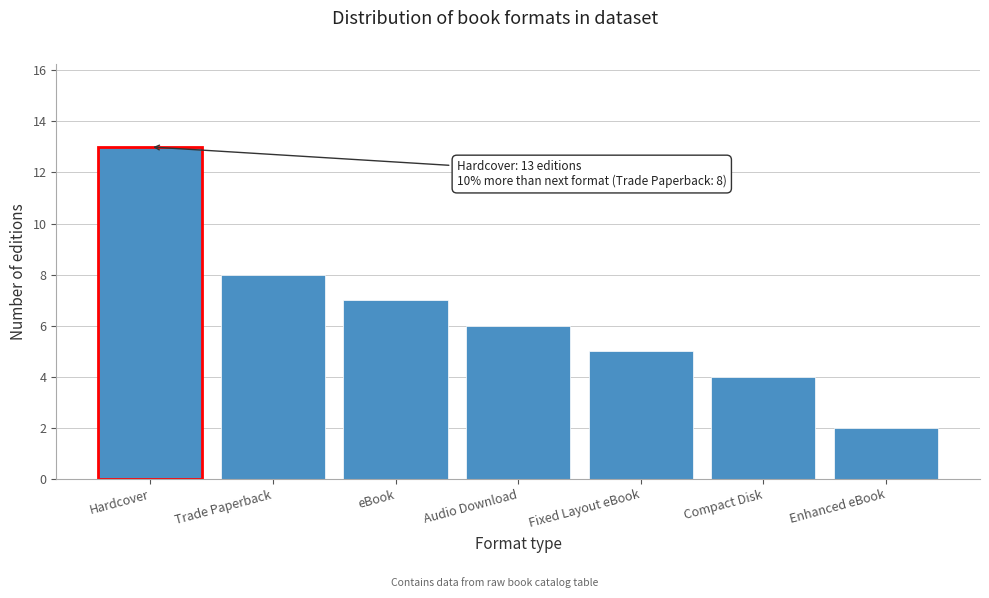

Reading left to right, transcribe all the data shown in this chart.

13	8	7	6	5	4	2